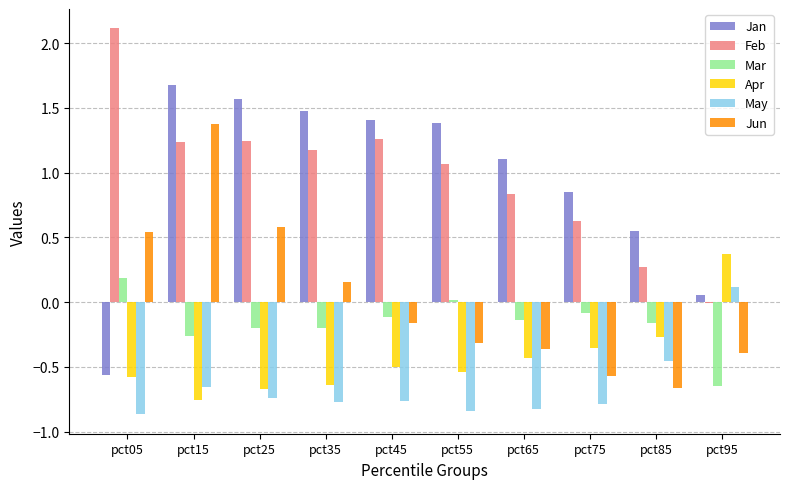

At which category does the chart reach its peak across all series?

pct05